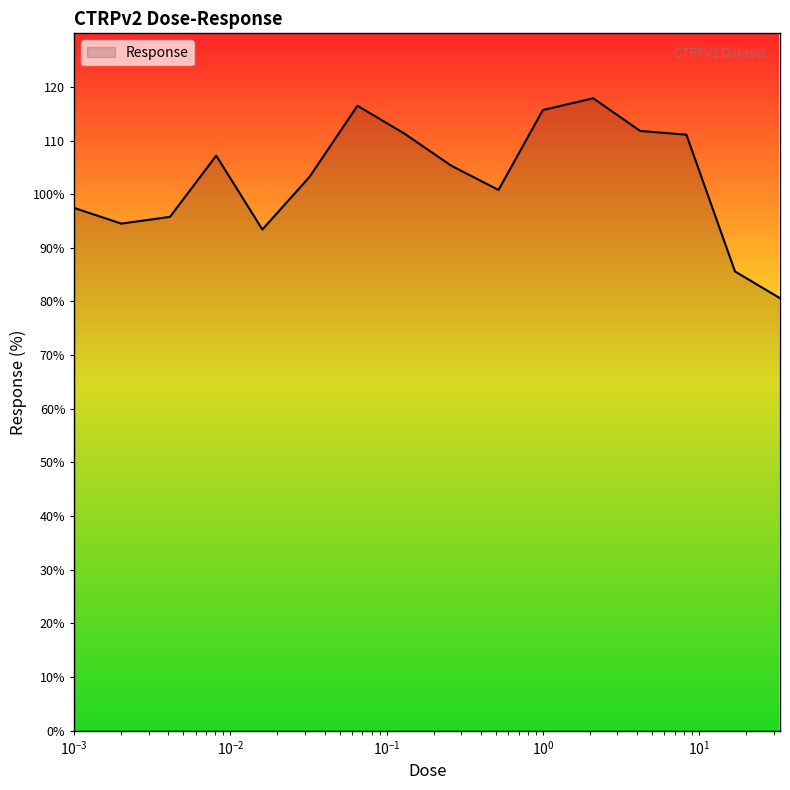

True or false: the data has more than 2 interior local peaks.

True